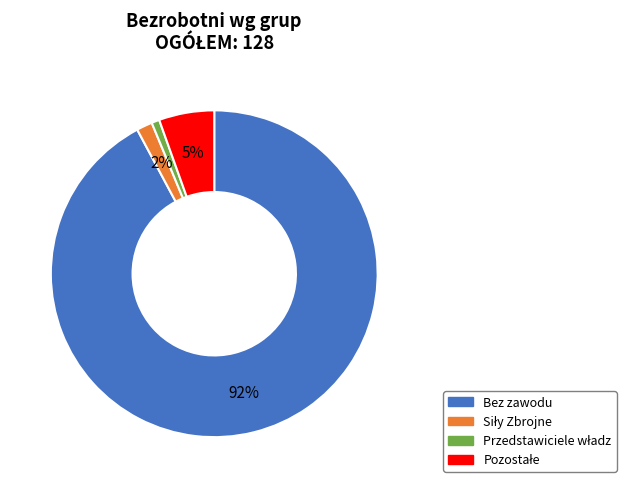

Does any single category account for the majority?

Yes